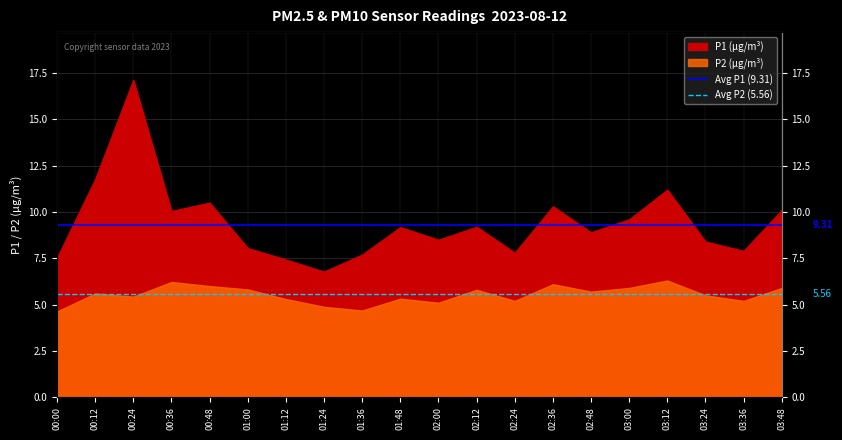

What is the value of the Avg P2 (5.56) point at the 1st from the left?

5.6